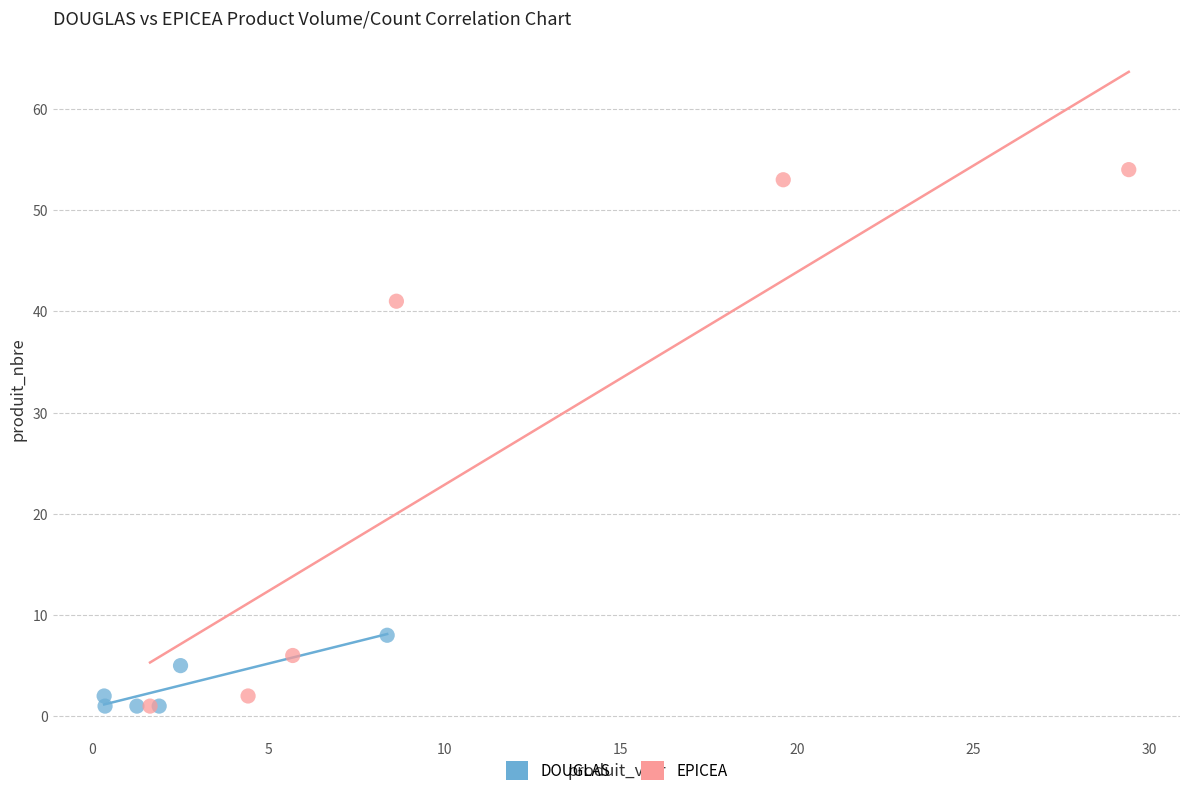

Which series has the widest spread of Y values?

EPICEA